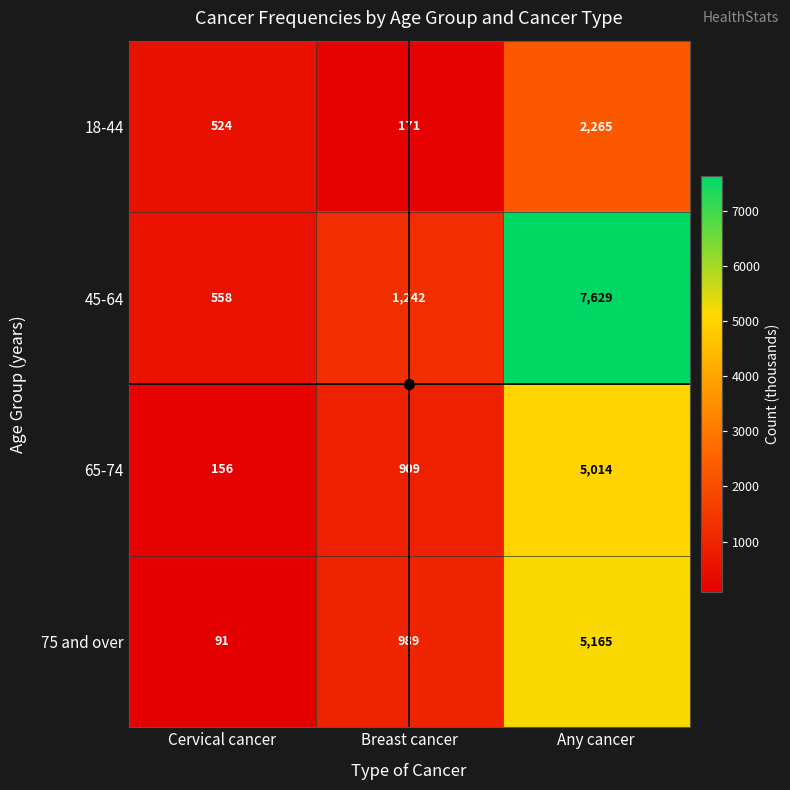

The value of 65-74 at Any cancer is 6645. True or false?

False